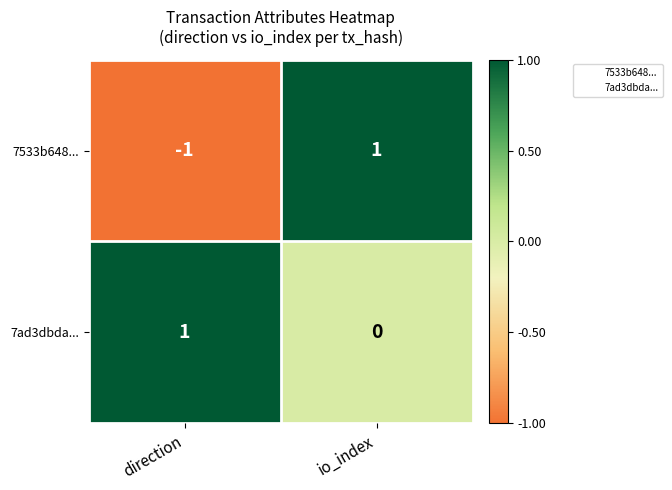

What is the smallest value displayed?

-1